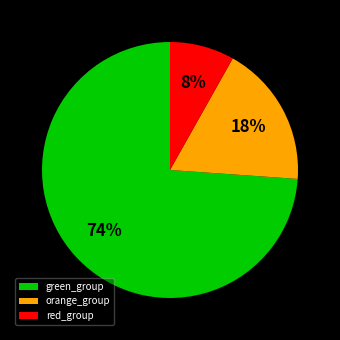

To the nearest percent, what portion does green_group represent?

74%